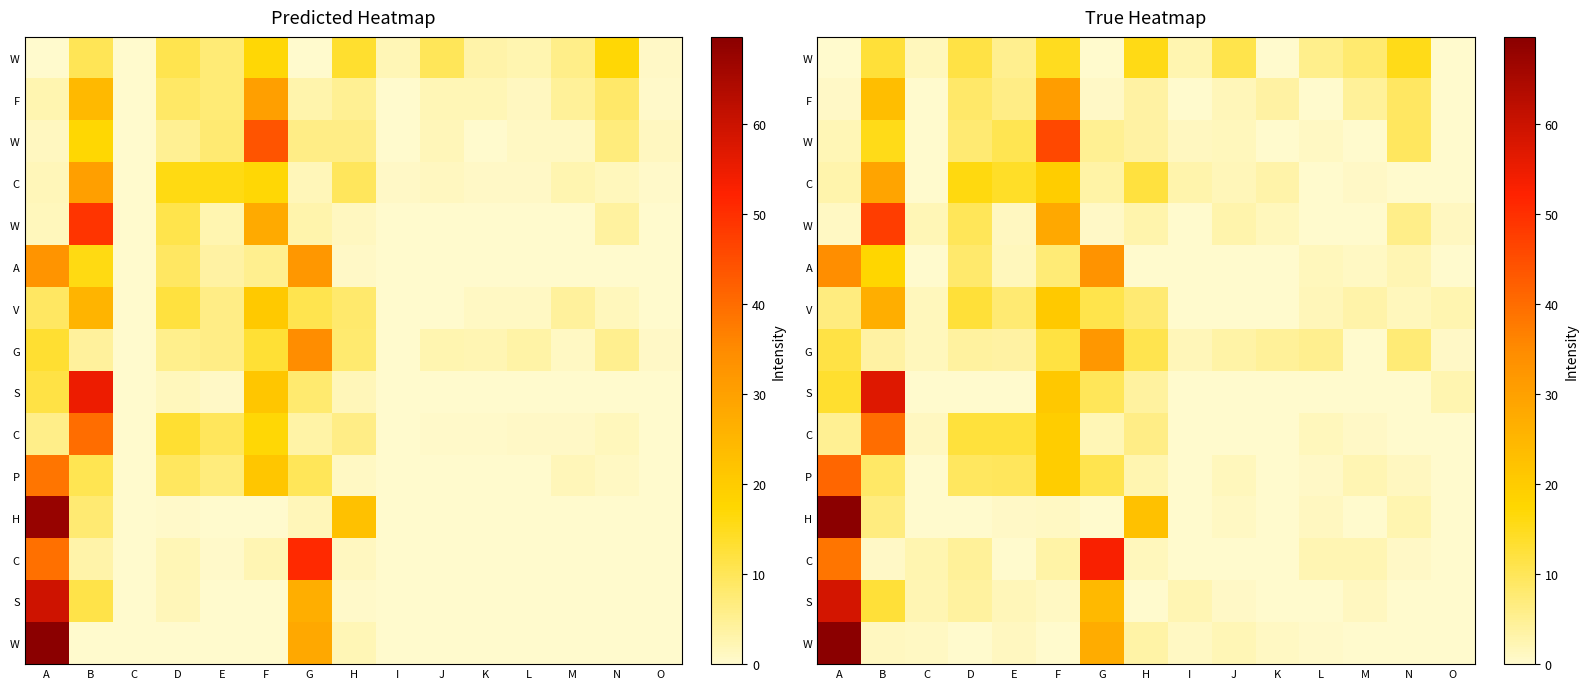

At how many categories does at least one series exceed 34?

4